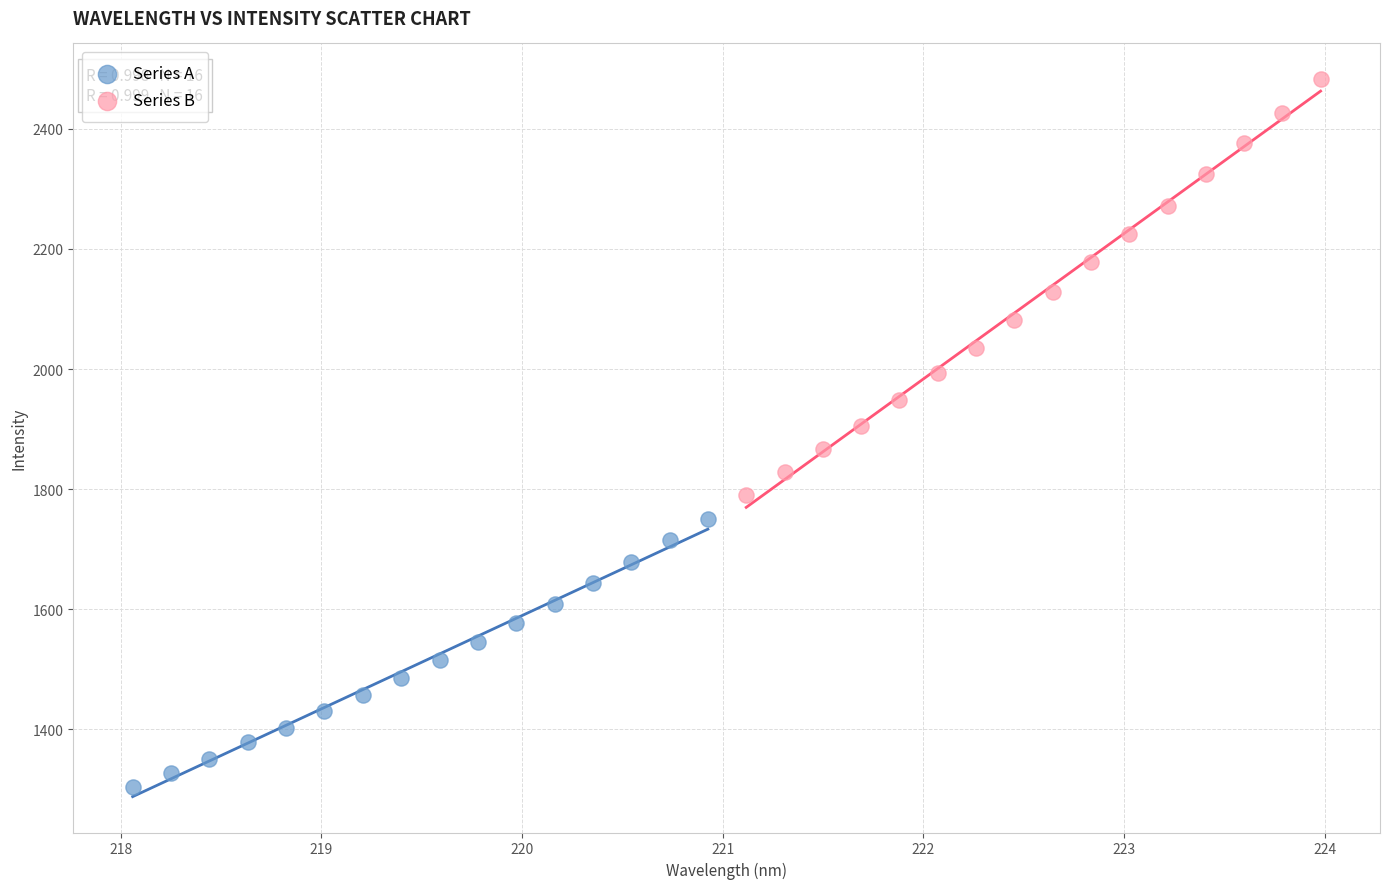

Which series reaches the minimum Y coordinate?

Series A